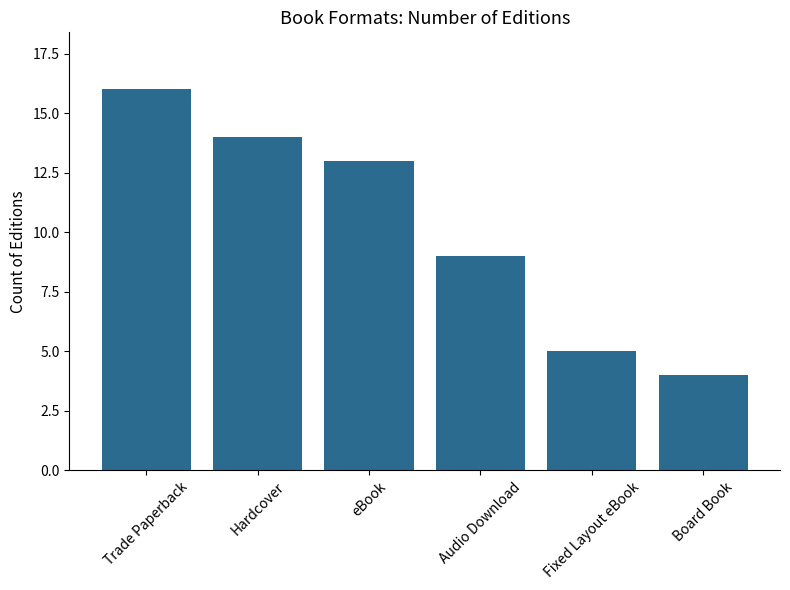

True or false: the data shows 23 at eBook.

False